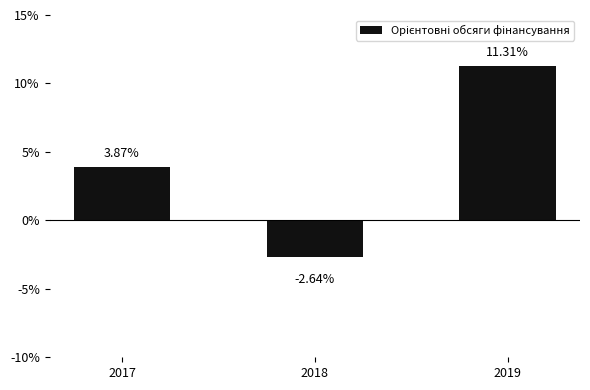

What is the value of the 3rd bar from the left?

11.3